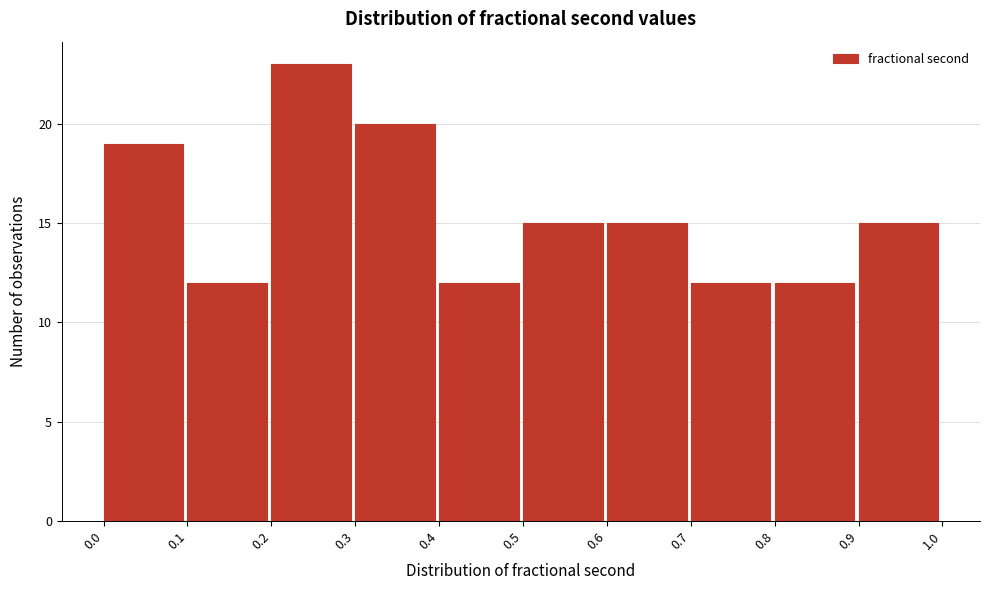

Reading left to right, list every bar in this chart as the range it spans on the x-axis followed by its height. The values are not printed on the chart, so give them approximately, as read against the axis.

0.0 to 0.1: 19
0.1 to 0.2: 12
0.2 to 0.3: 23
0.3 to 0.4: 20
0.4 to 0.5: 12
0.5 to 0.6: 15
0.6 to 0.7: 15
0.7 to 0.8: 12
0.8 to 0.9: 12
0.9 to 1.0: 15